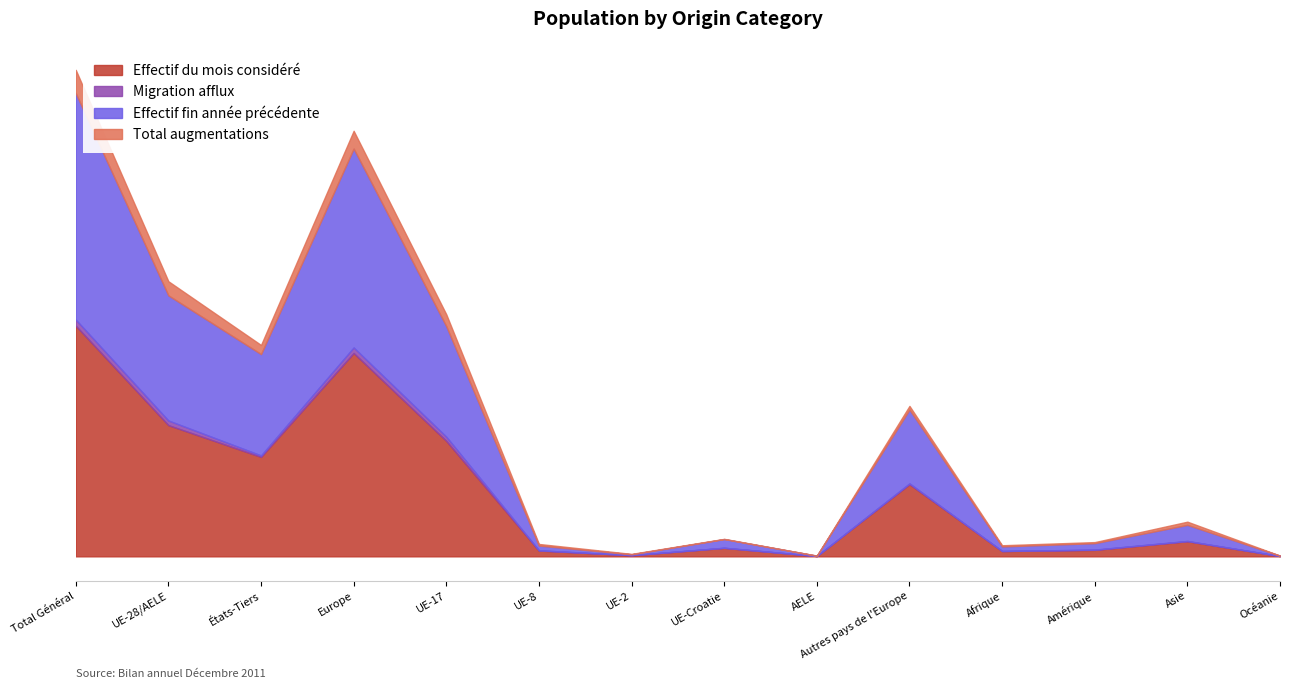

Does the chart have visible grid lines?

No